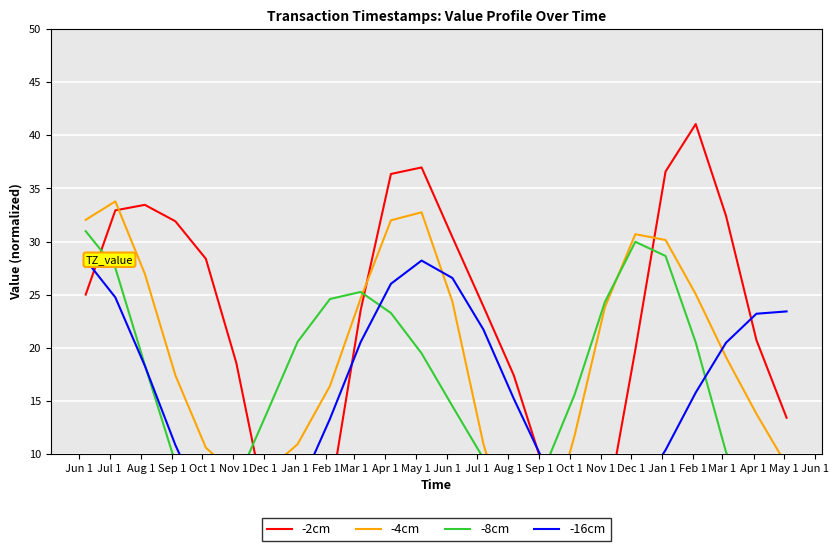

Count the number of data series in this chart.

4